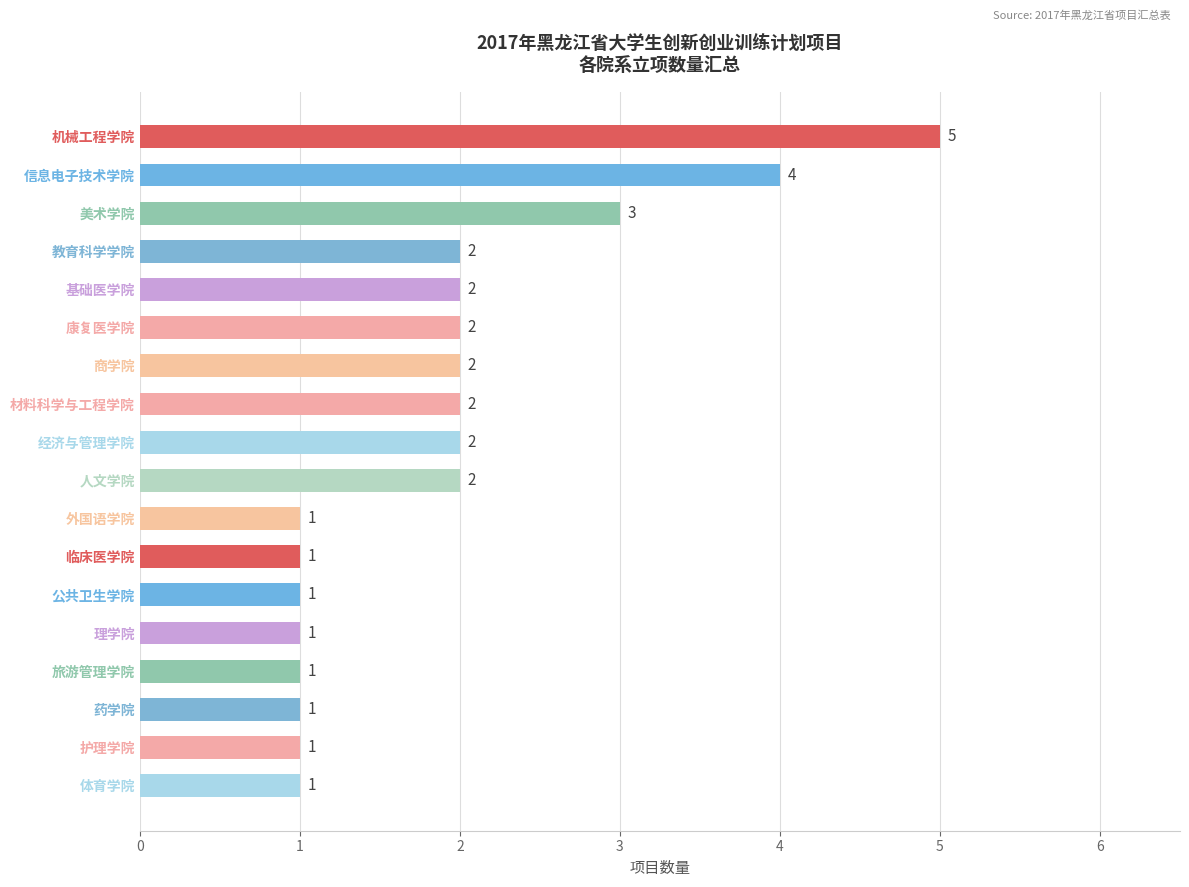

What is the greatest value displayed?

5